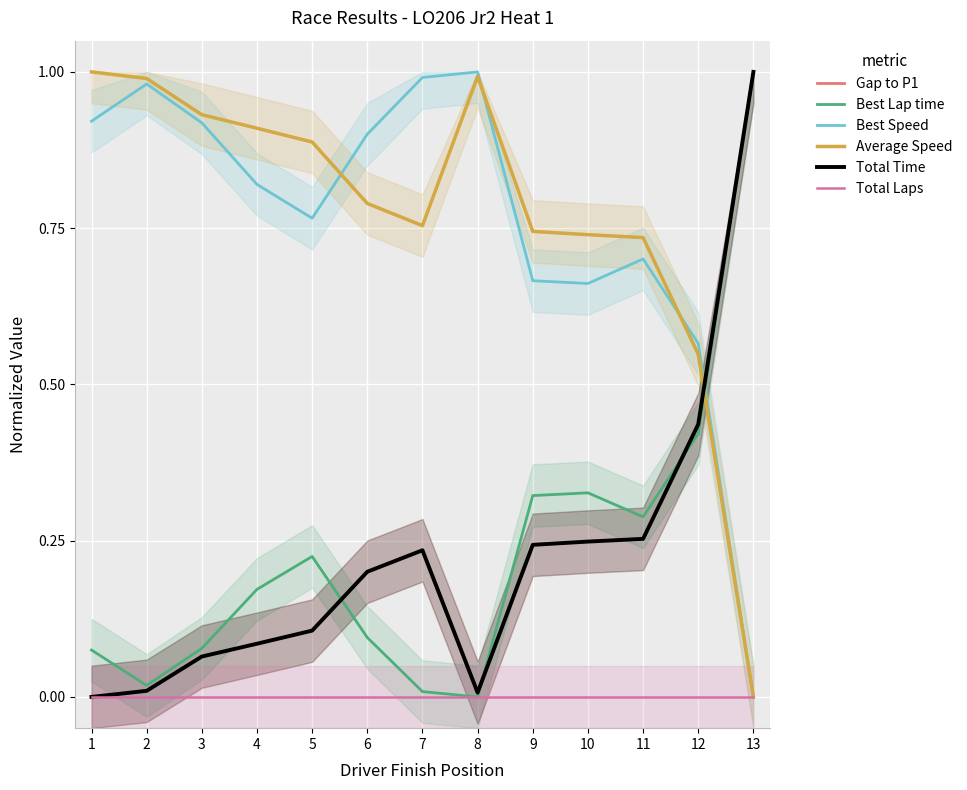

How many categories are shown in the chart?

13